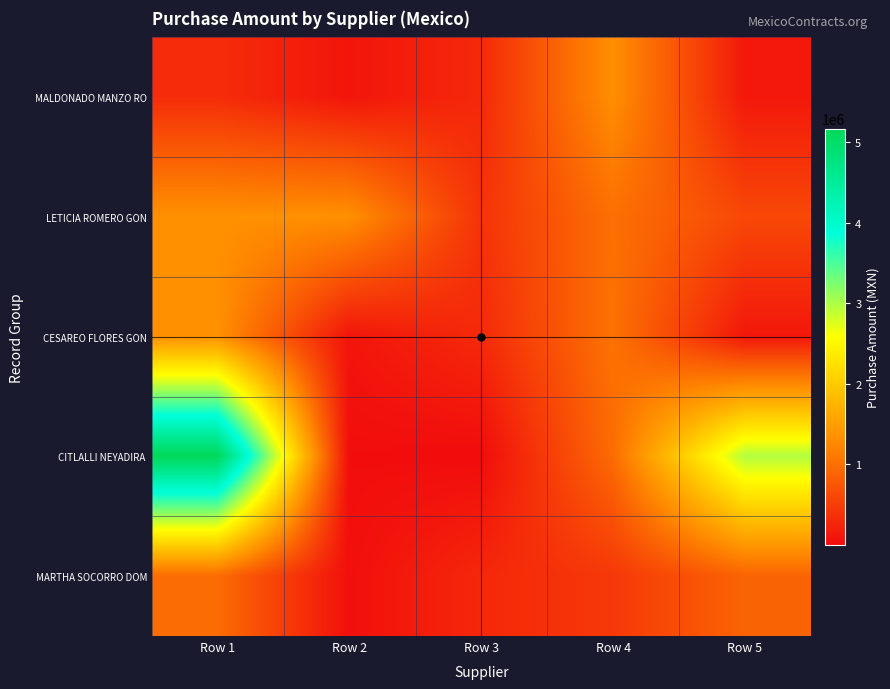

At how many categories does at least one series exceed 3279833?

1